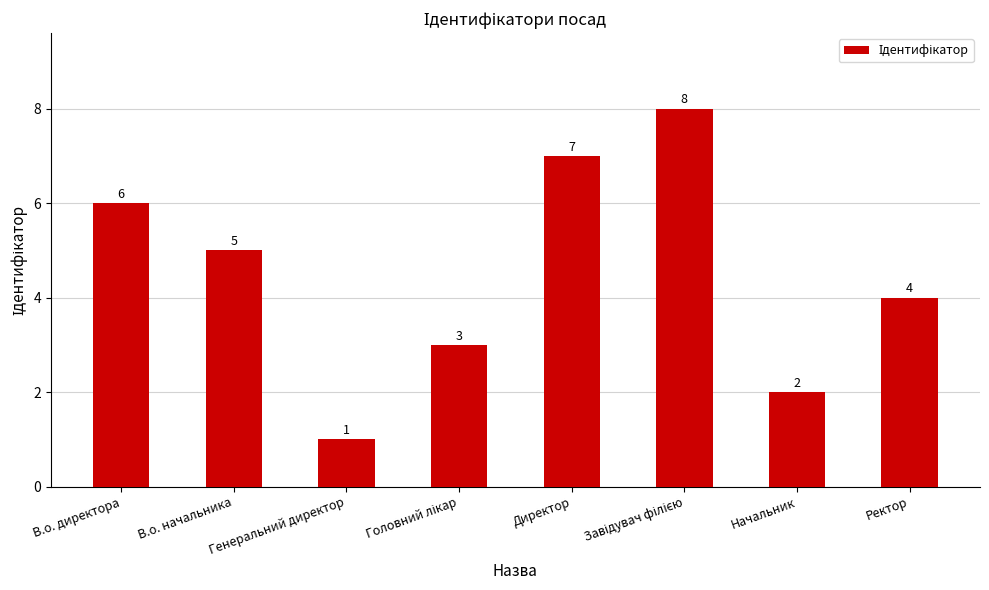

What is the value of the 2nd bar from the left?

5